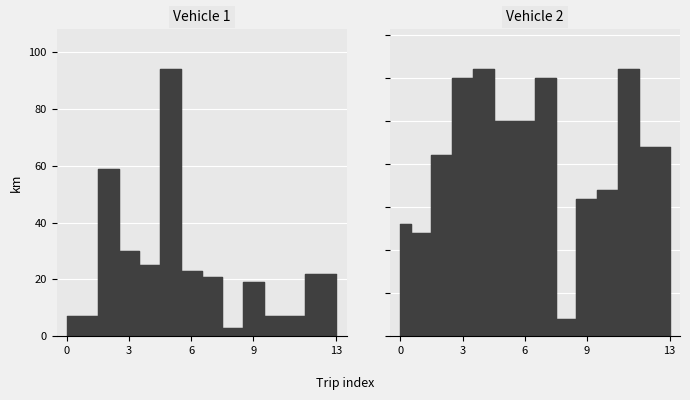

True or false: Vehicle 2 and Vehicle 1 intersect in this chart.

True